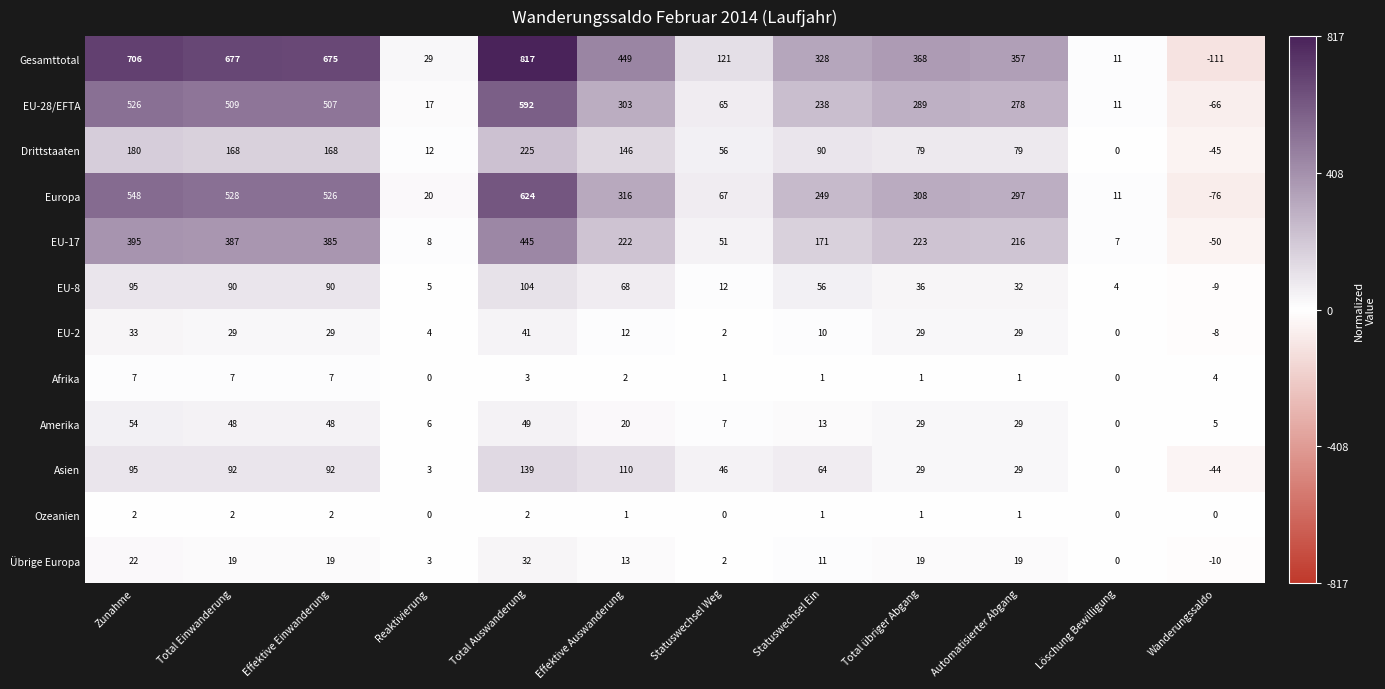

What is the difference between the Europa values at Automatisierter Abgang and Effektive Einwanderung?

229